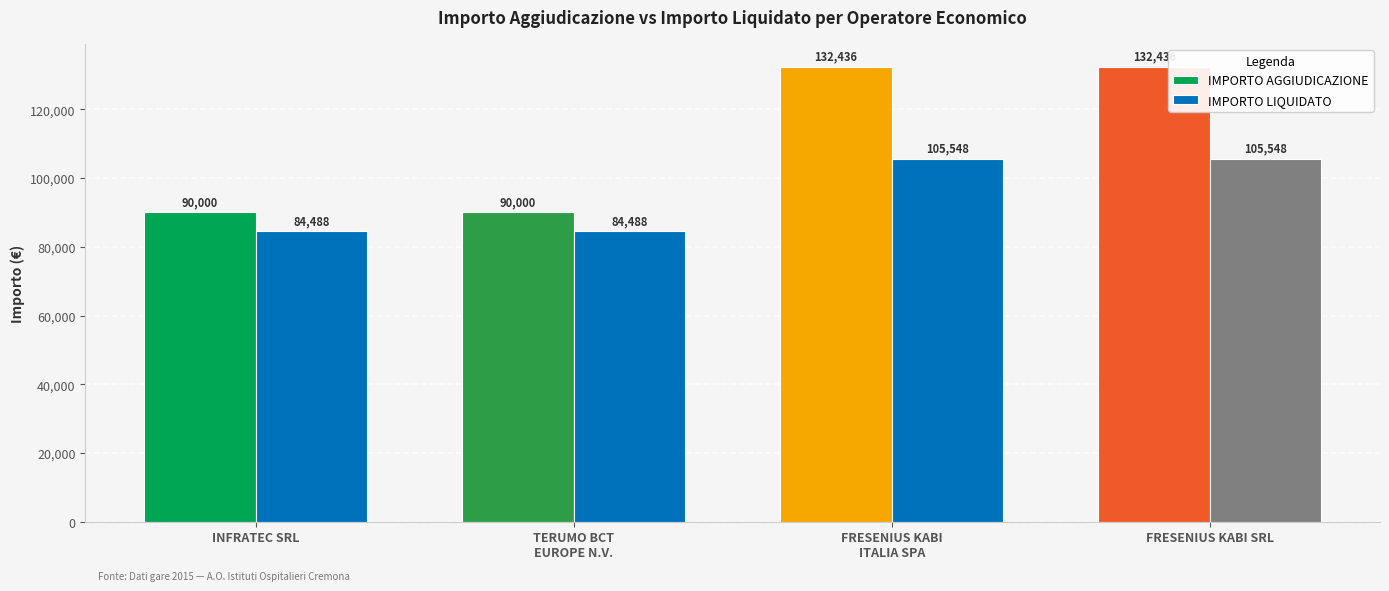

What is the approximate value of IMPORTO AGGIUDICAZIONE at FRESENIUS KABI SRL?

132436.6